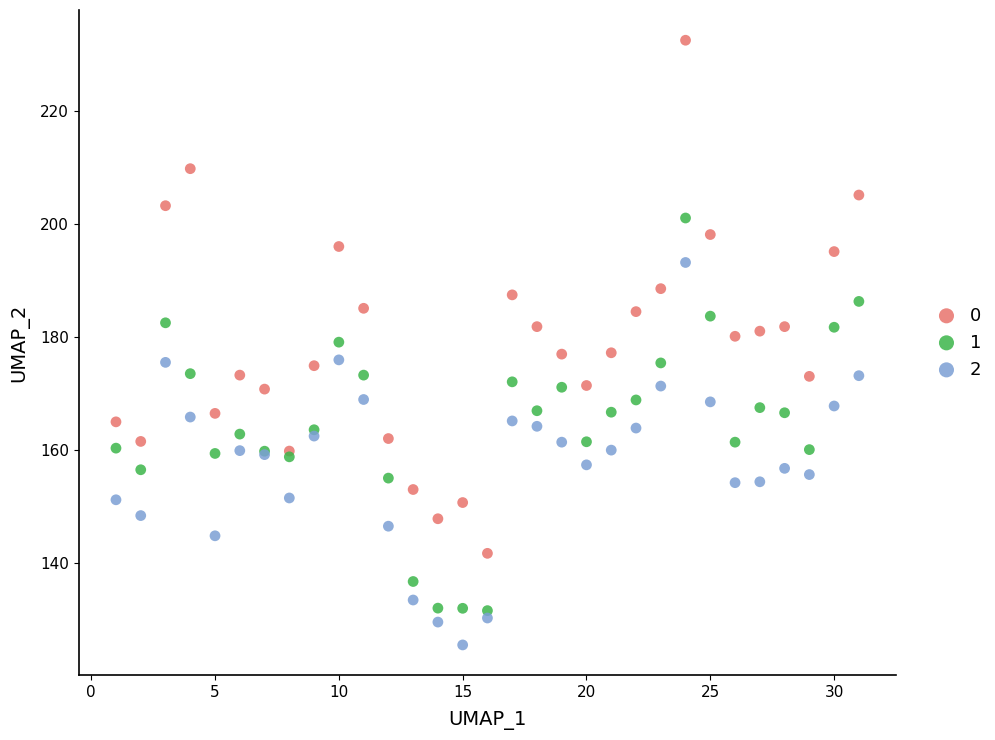

What is the X range (max minus min) for the scatter plot?

30.0